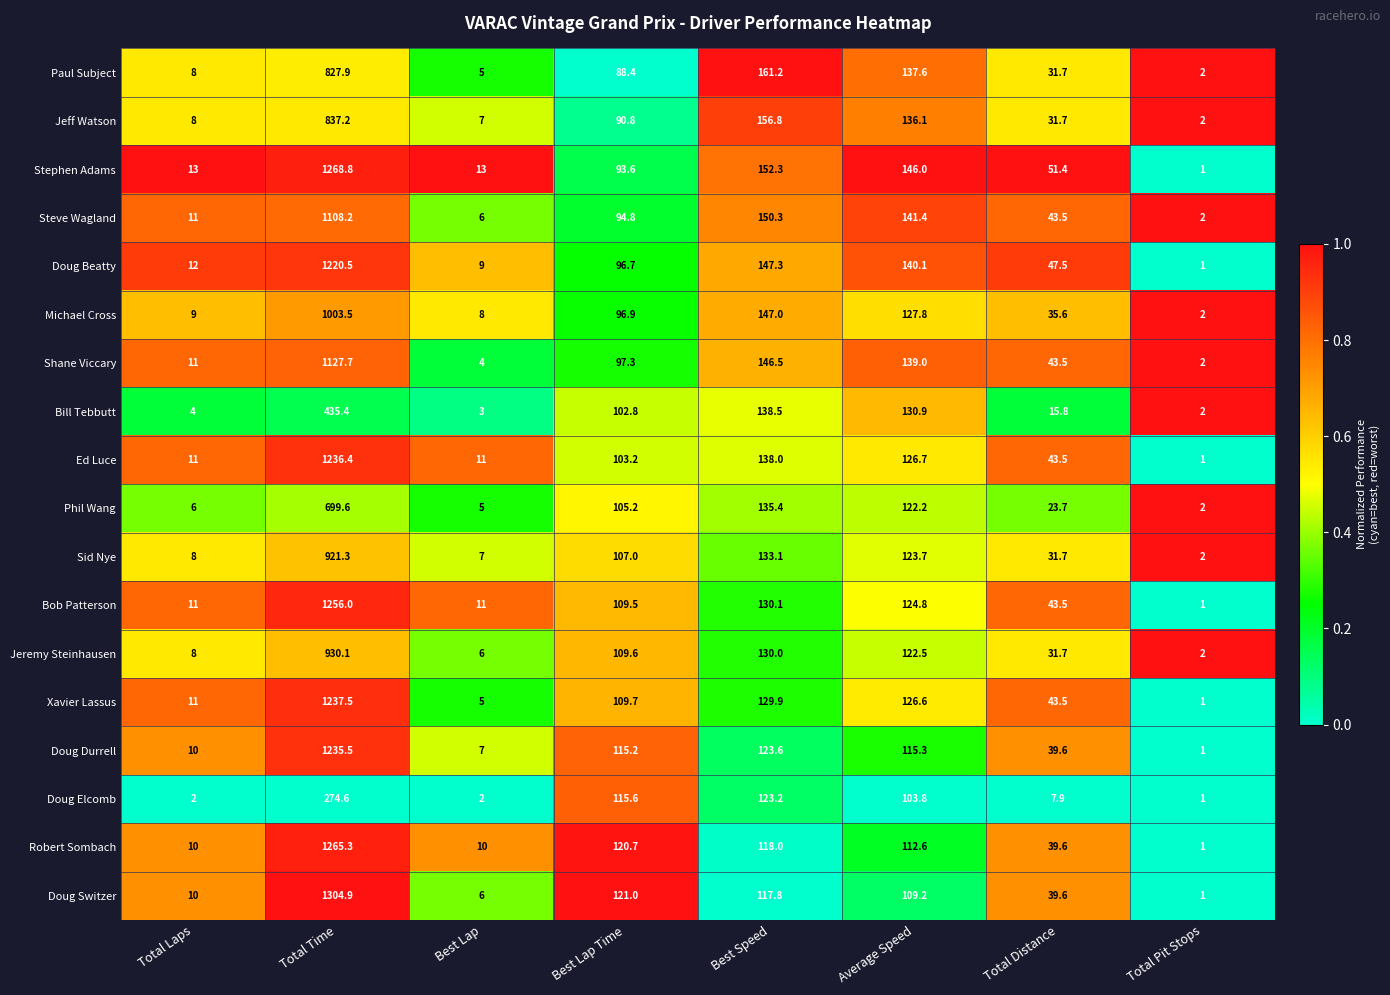

How many distinct data groups are displayed?

18